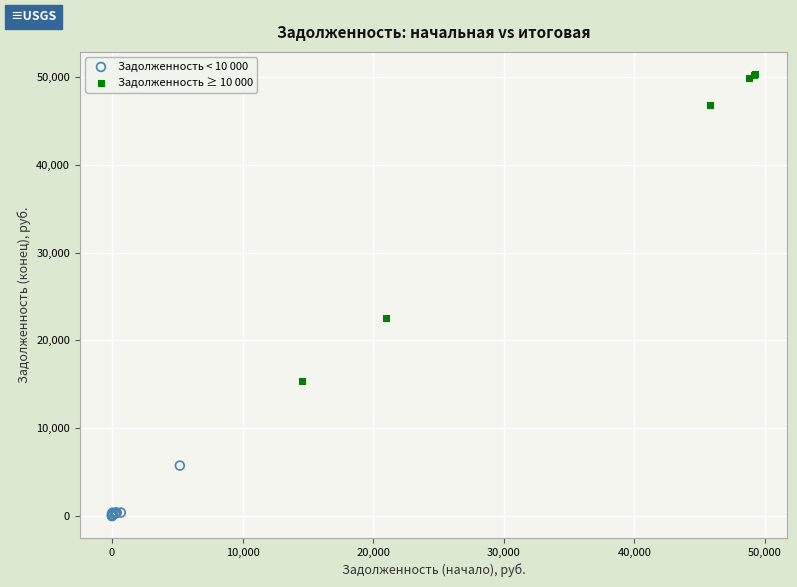

Which series reaches the maximum Y coordinate?

Задолженность ≥ 10 000